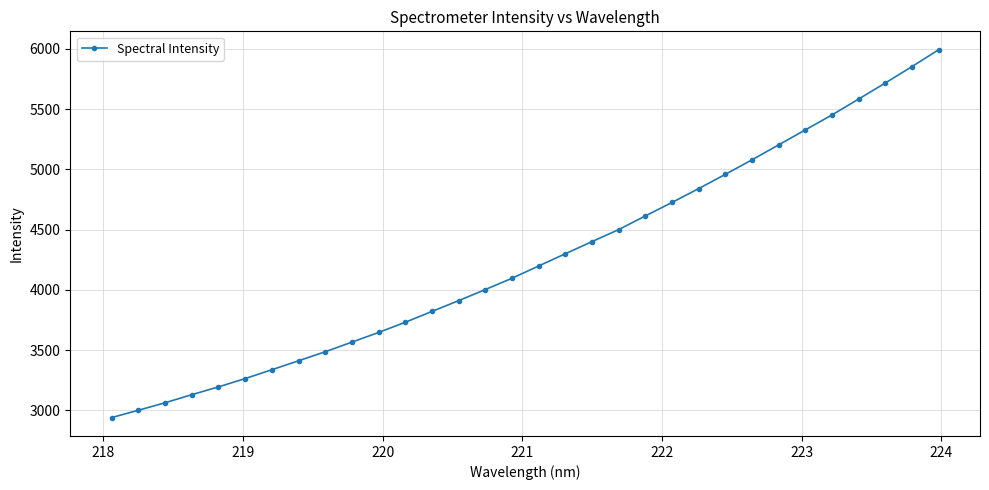

True or false: the data has more than 2 interior local peaks.

False